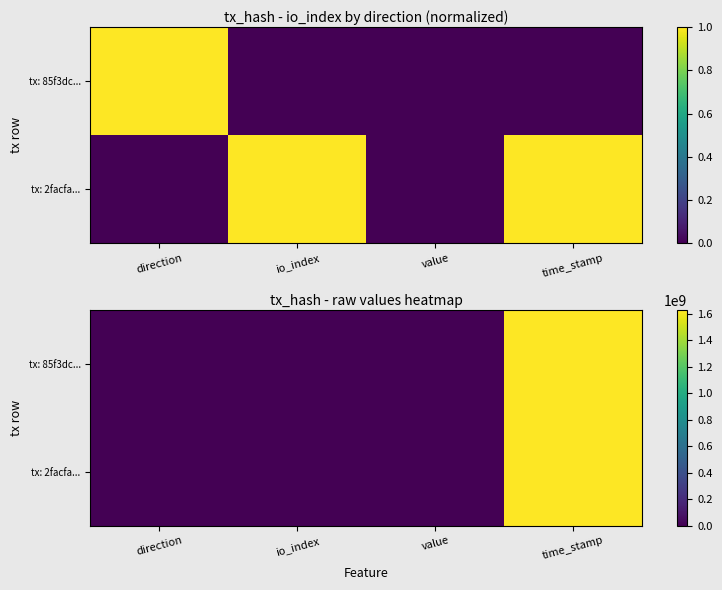

At value, list the series in order from largest to smallest.

tx: 2facfa..., tx: 85f3dc...